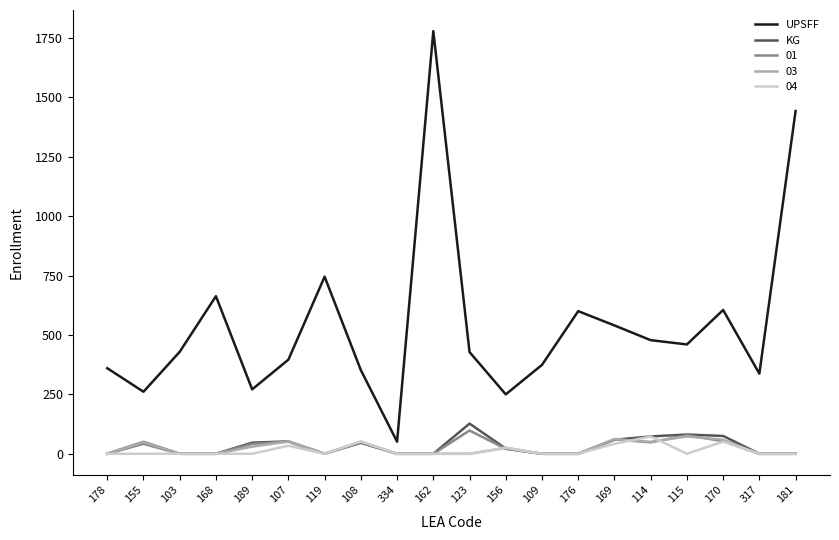

Is the value of 01 at 181 greater than the value of UPSFF at 109?

No